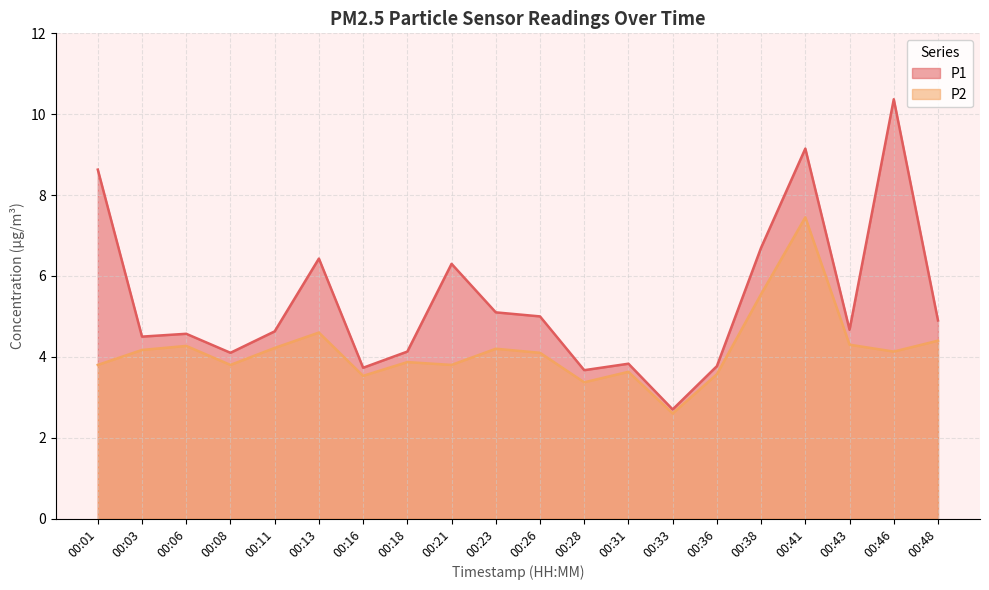

At which category does P1 reach its first local valley?

00:03